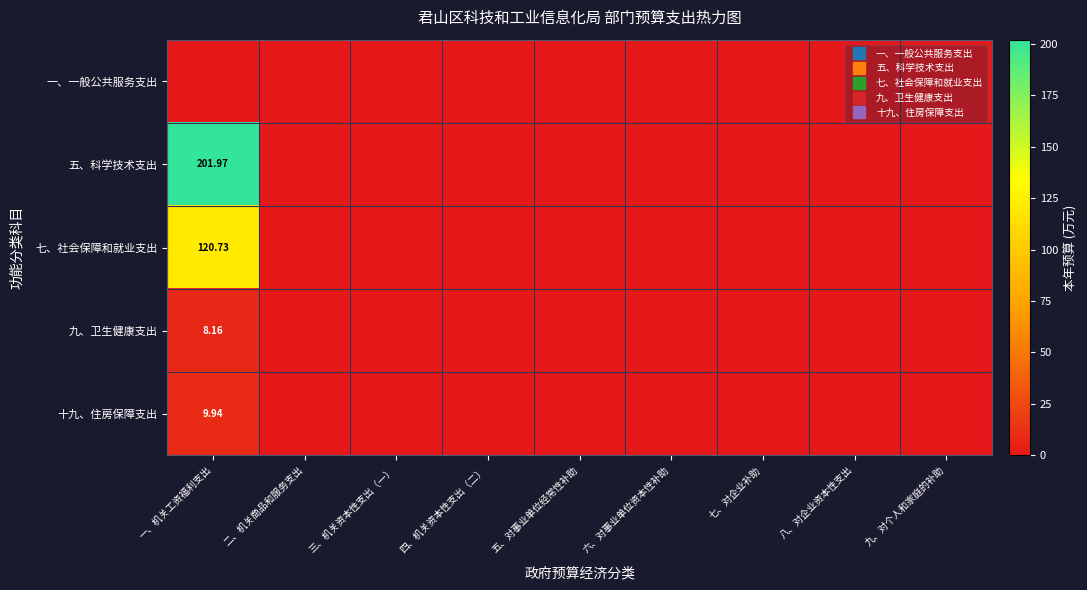

What is the greatest value displayed?

202.0